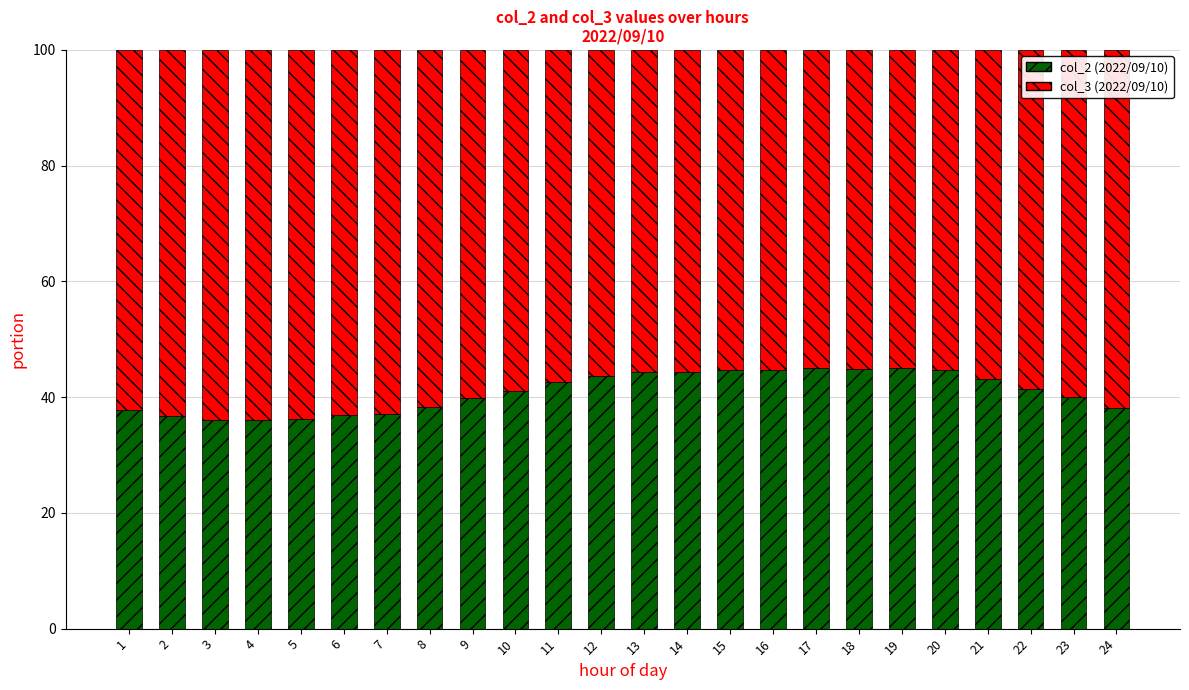

The col_2 (2022/09/10) series shows 61.3 at 11. True or false?

False